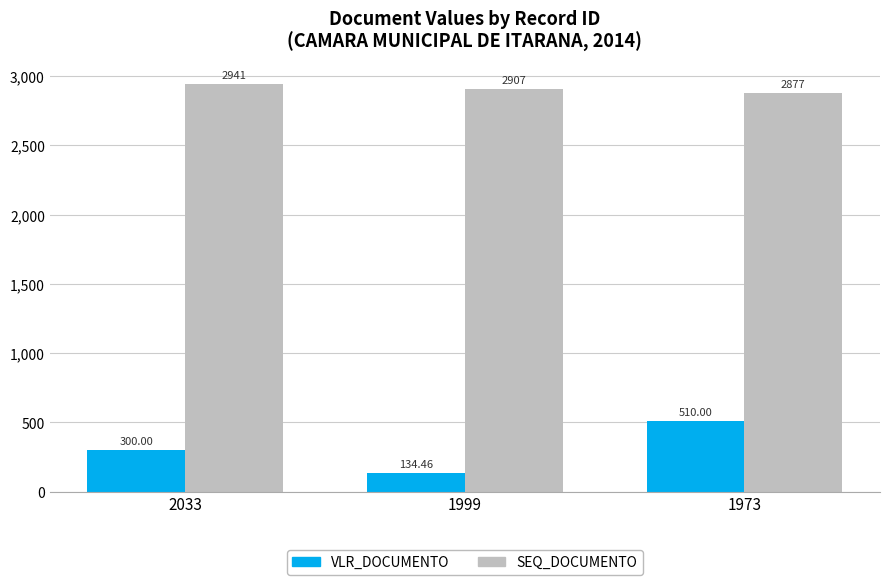

What is the maximum value for VLR_DOCUMENTO?

510.0